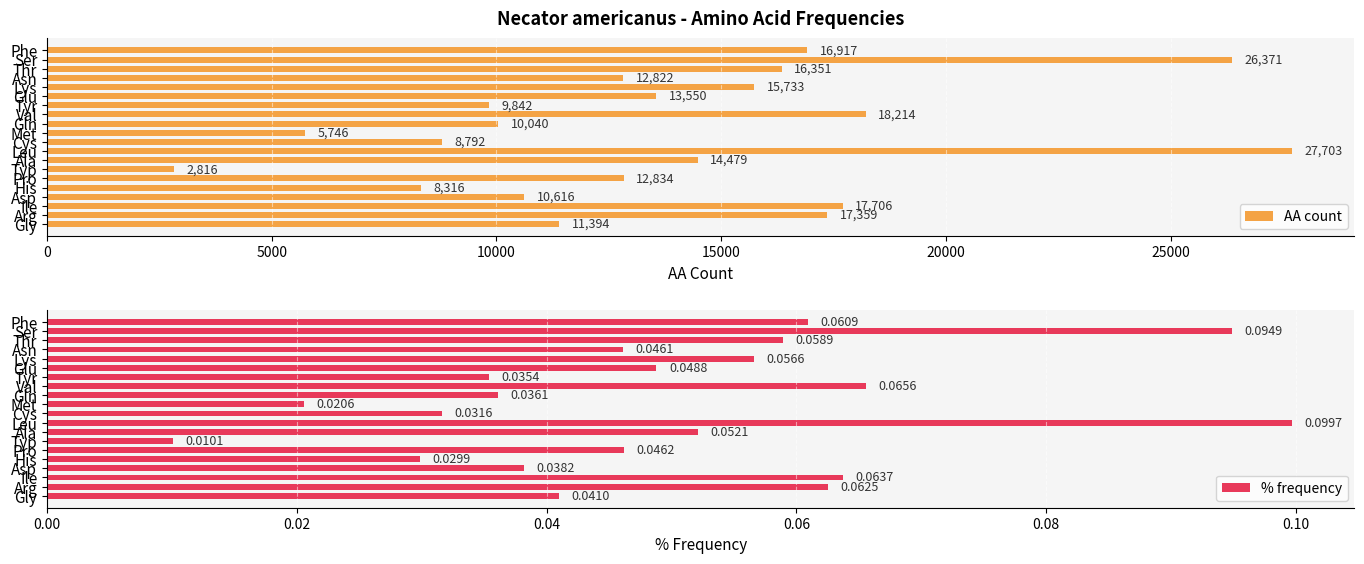

What is the difference between the maximum and minimum values in the AA count series?

24887